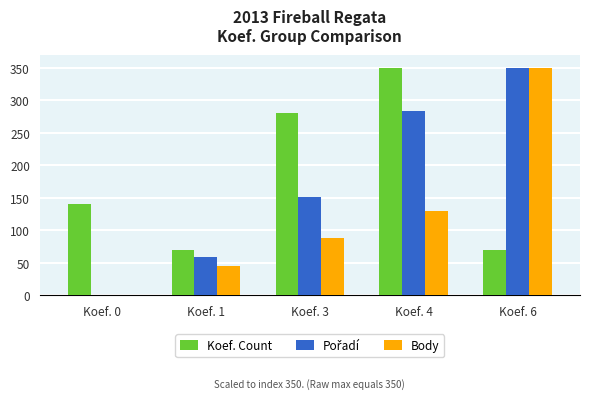

Which series changed the most between Koef. 3 and Koef. 6?

Body